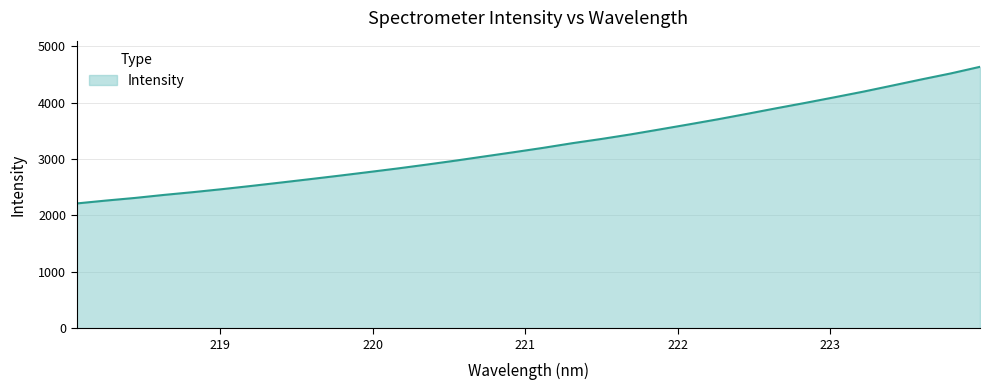

What is the minimum value shown in the chart?

2213.5